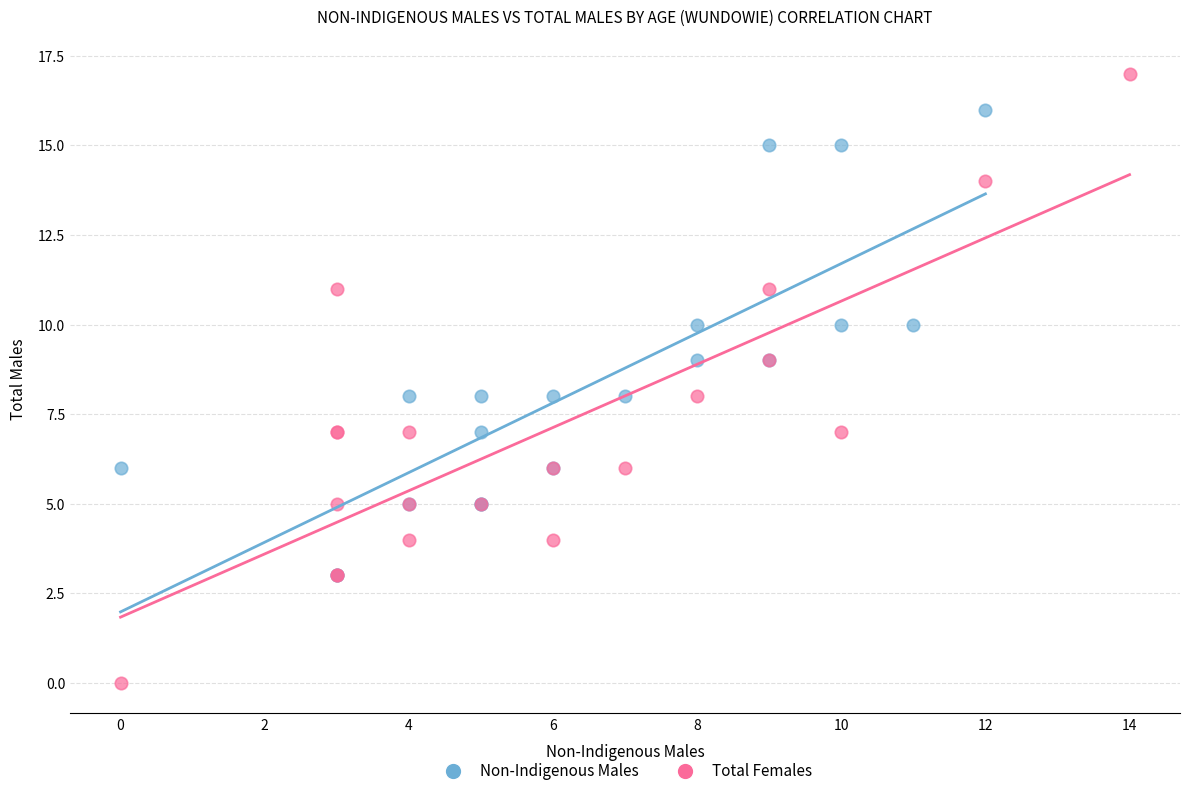

What are all the series names shown in the legend?

Non-Indigenous Males, Total Females